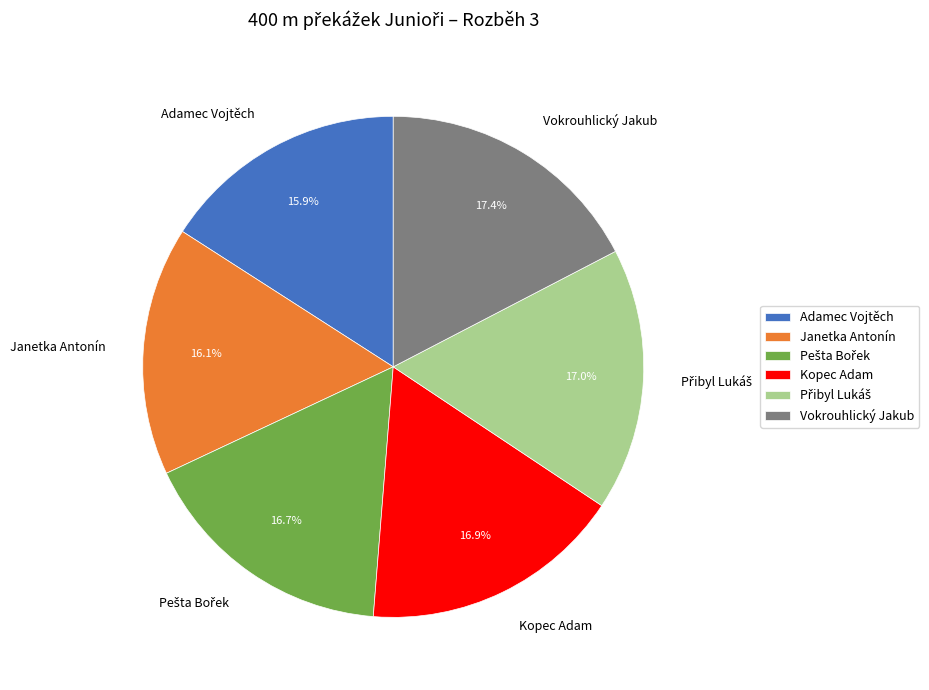

Which has a higher value, Kopec Adam or Janetka Antonín?

Kopec Adam